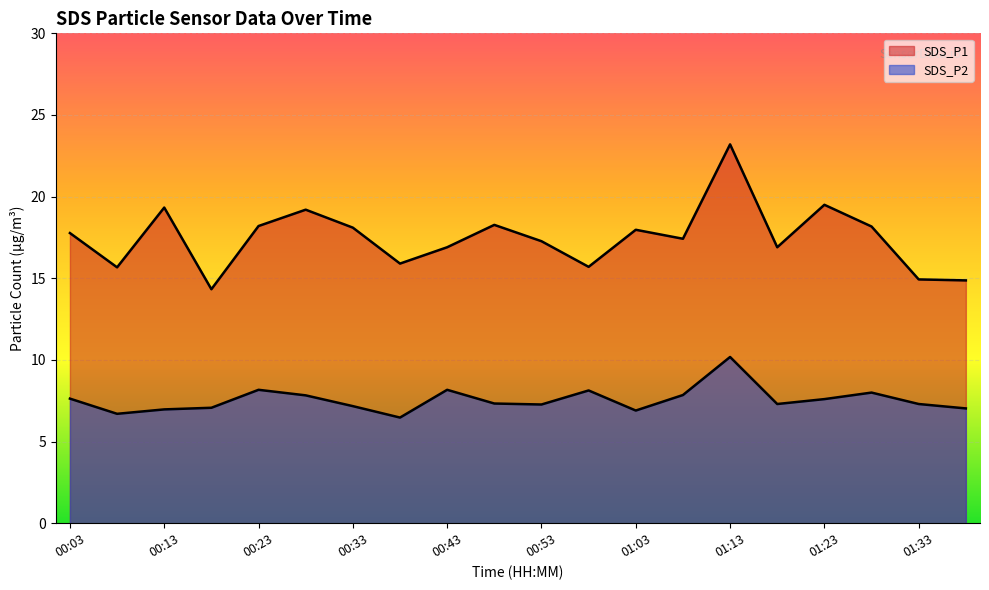

Which label corresponds to the smallest value in the chart?

00:38